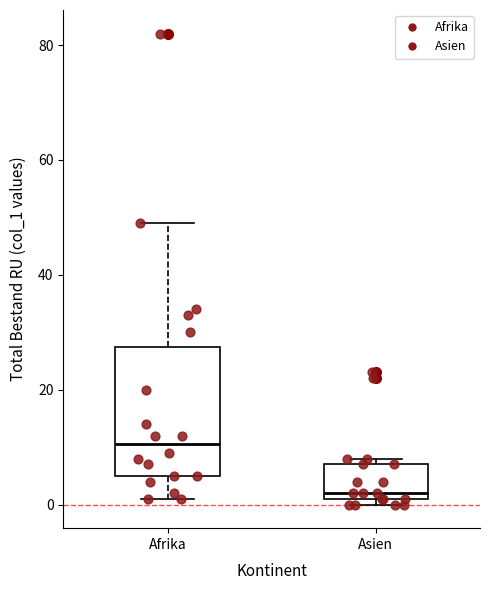

Where is the lower edge of the box for Asien on the y-axis? The values are not printed on the chart, so give them approximately, as read against the axis.

2